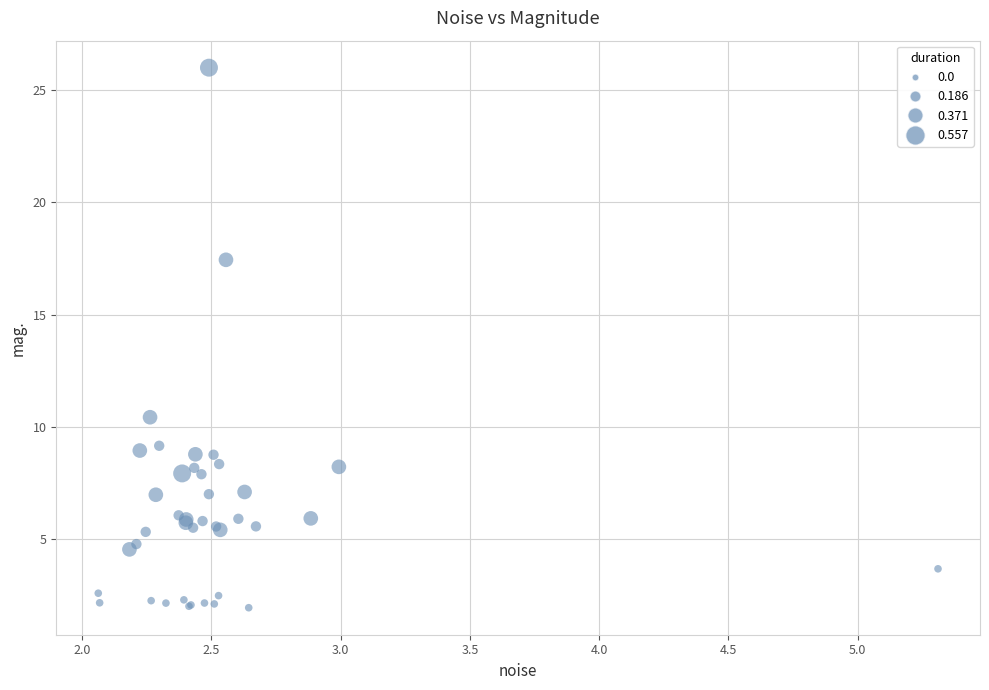

What Y value in the scatter plot is closest to 13?

10.4